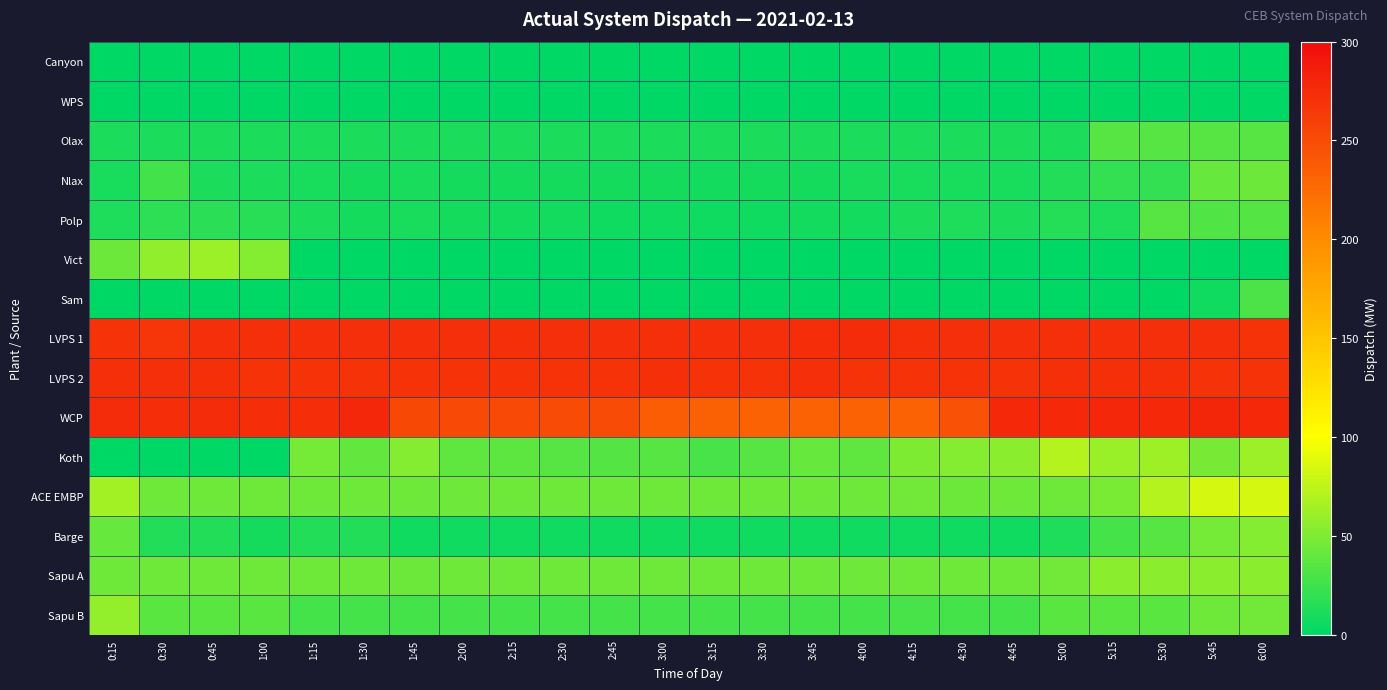

At which category is the sum across all series the highest?

6:00